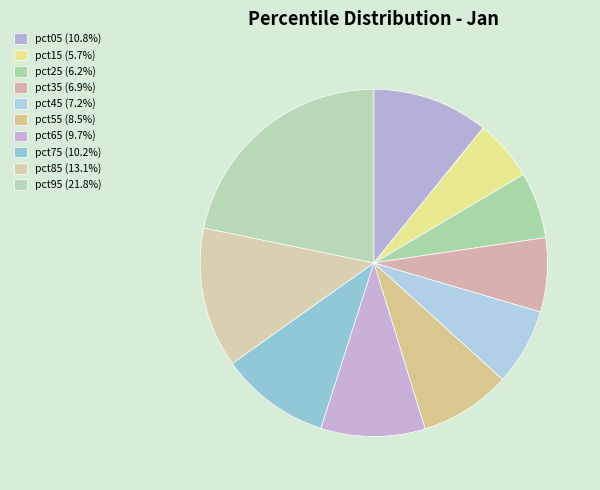

Is there any slice that represents more than half of the pie?

No